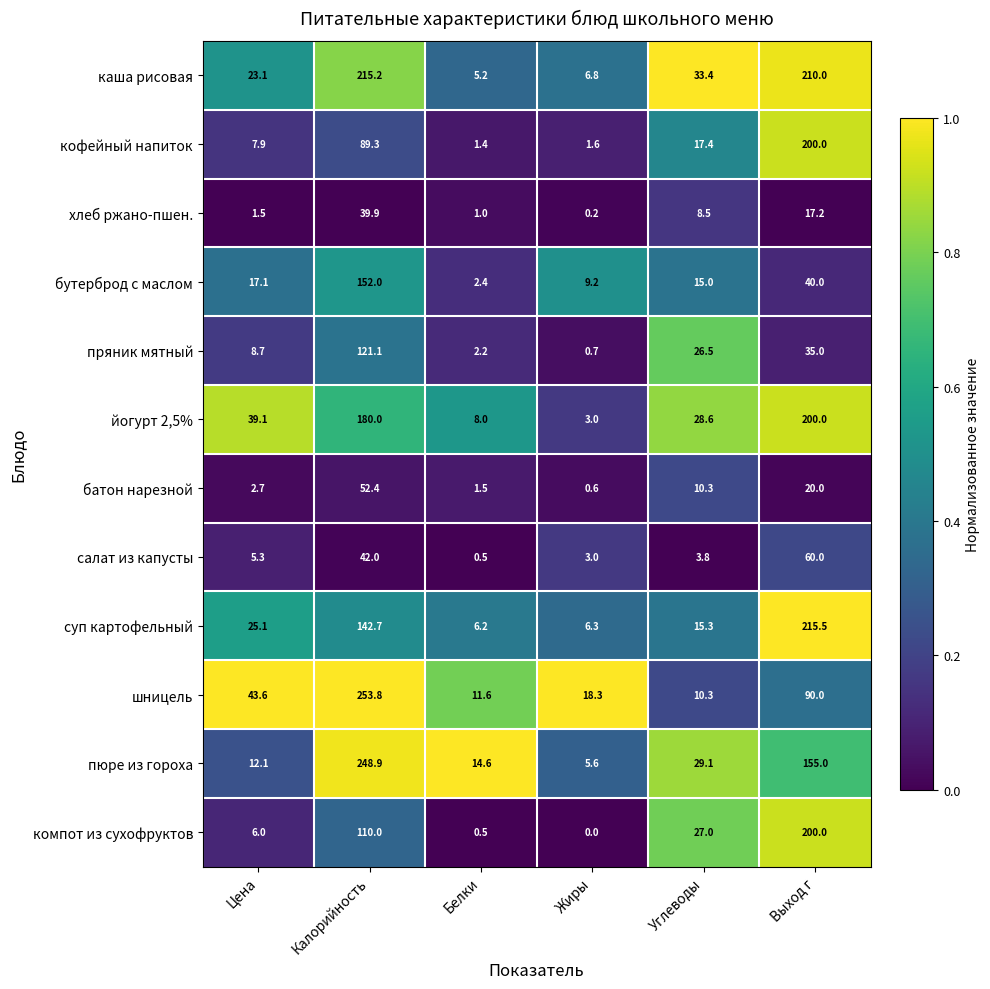

True or false: бутерброд с маслом has a value of 17.1 at Цена.

True